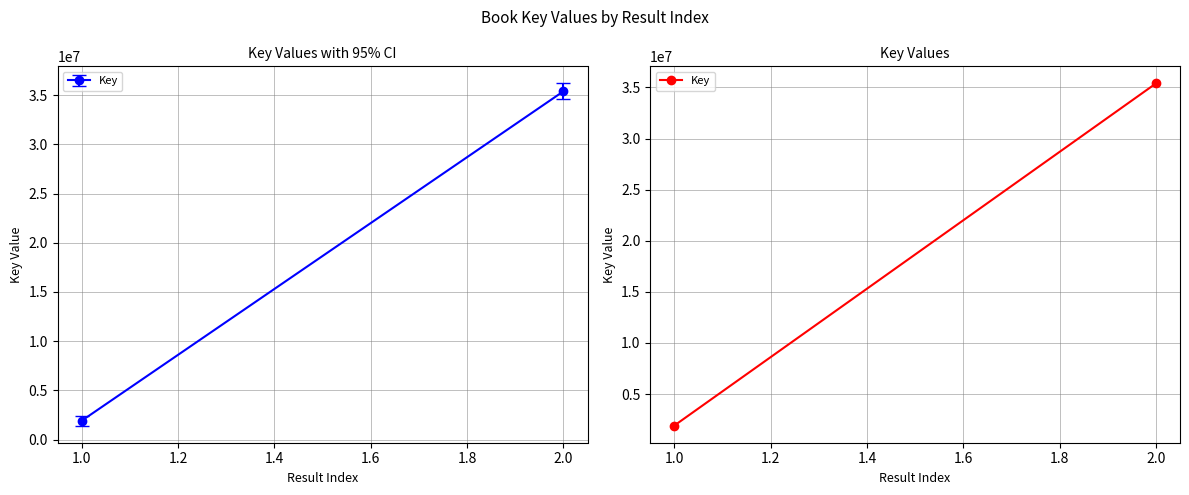

How many data points does each series have?

2